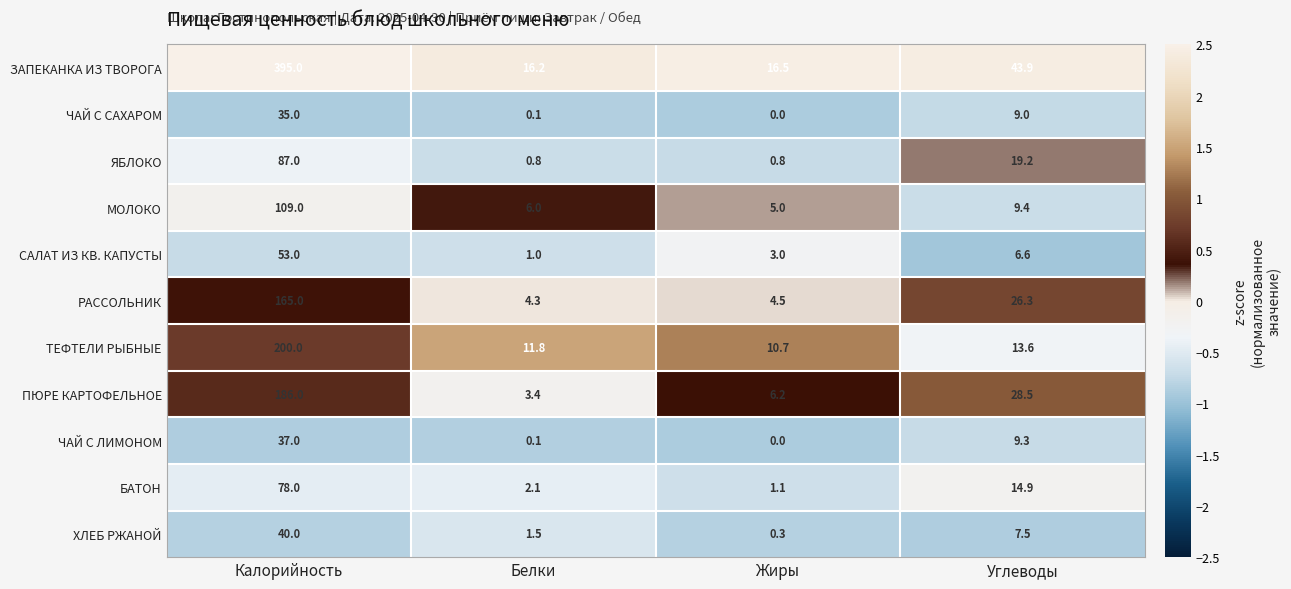

What is the difference between the ТЕФТЕЛИ РЫБНЫЕ values at Жиры and Белки?

1.1